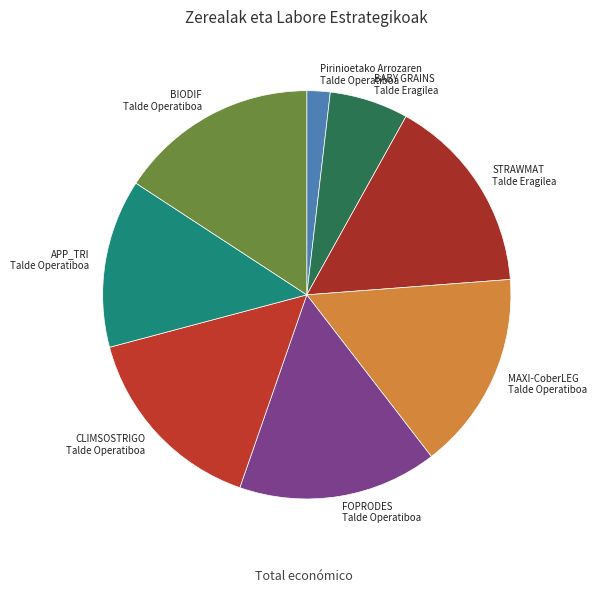

Which has a higher value, BABY GRAINS Talde Eragilea or BIODIF Talde Operatiboa?

BIODIF Talde Operatiboa